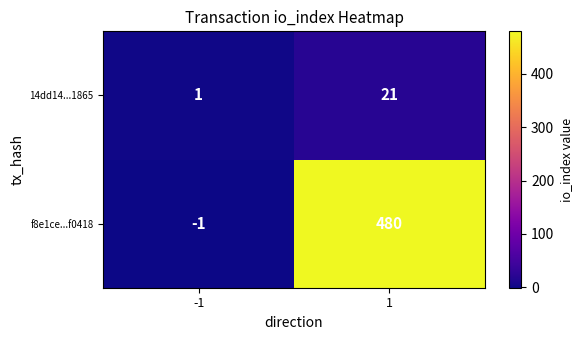

List the labels in order of 14dd14...1865 value, smallest first.

-1, 1